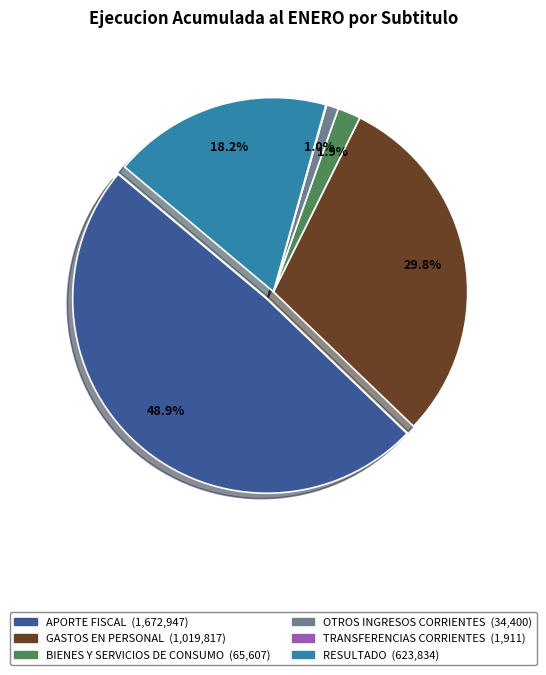

Approximately how many times larger is the value at GASTOS EN PERSONAL compared to RESULTADO?

1.6